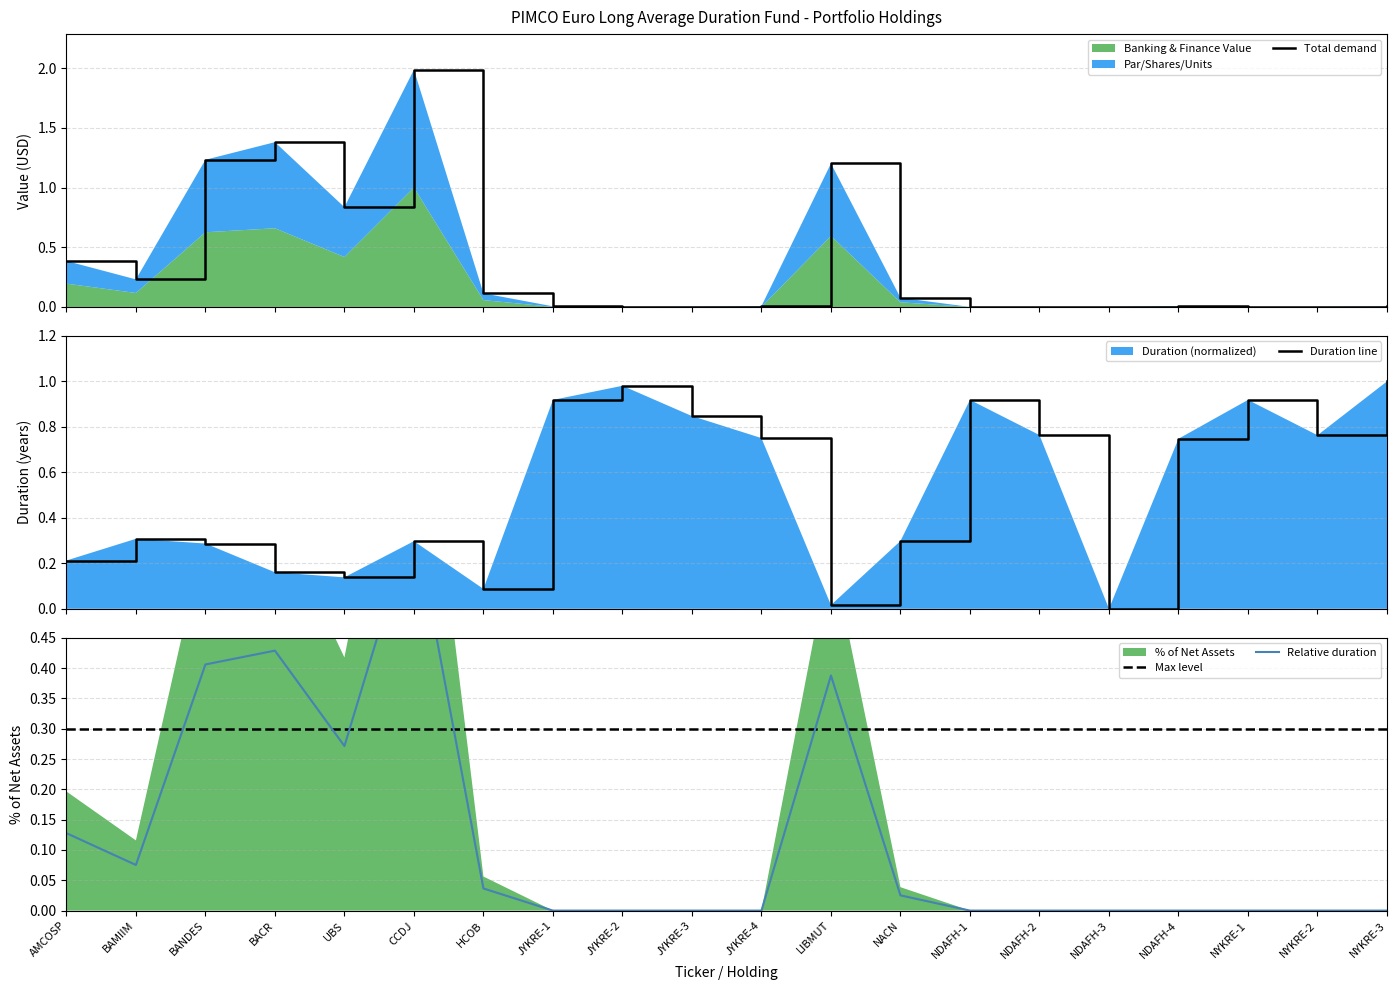

Is it true that Relative duration equals 0.0 at NYKRE-2?

True